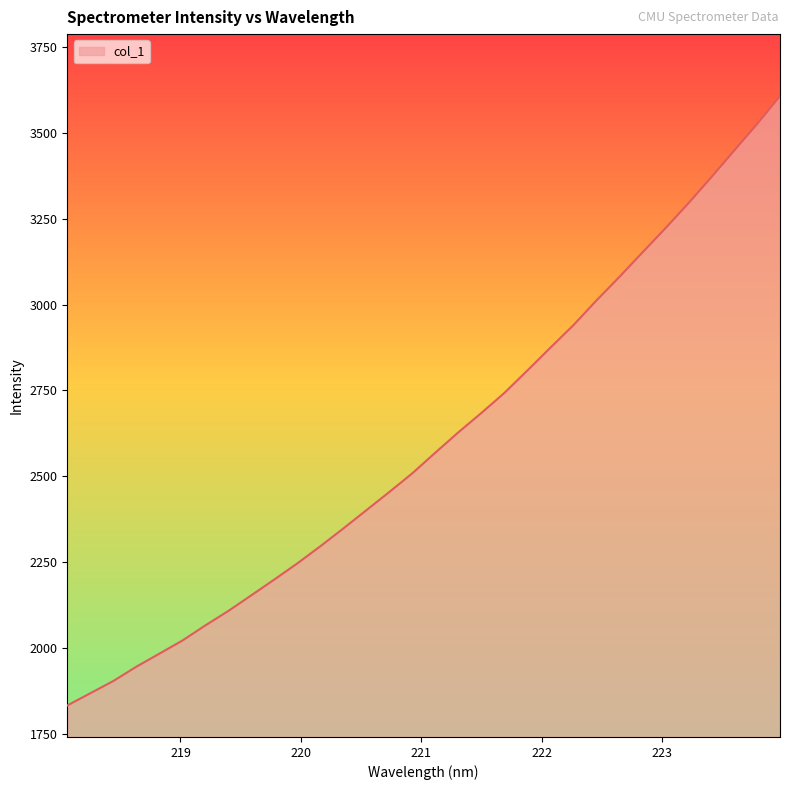

What is the minimum value shown in the chart?

1833.2